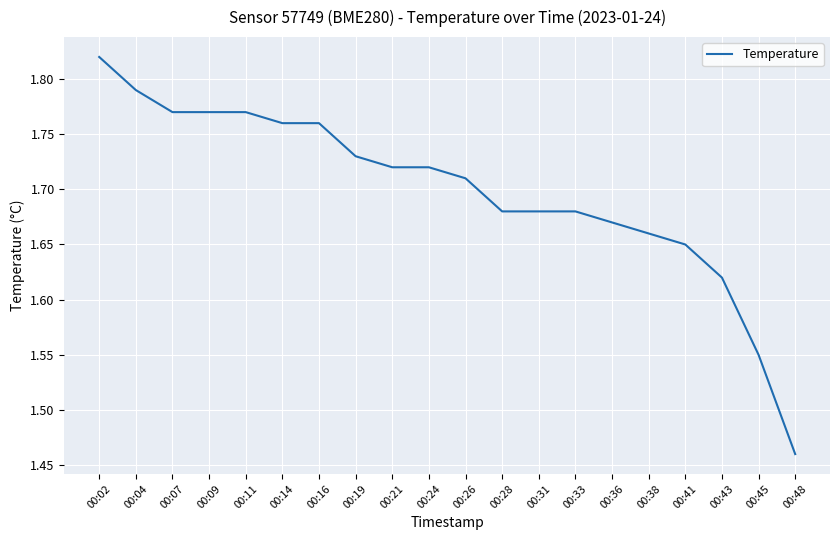

What is the ratio of the value at 00:48 to the value at 00:31?

0.9